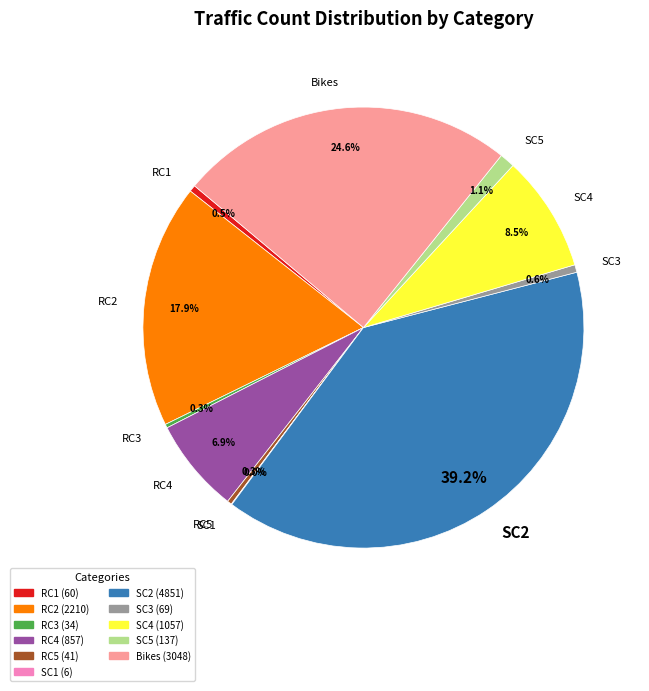

What is the largest slice in the pie chart?

SC2